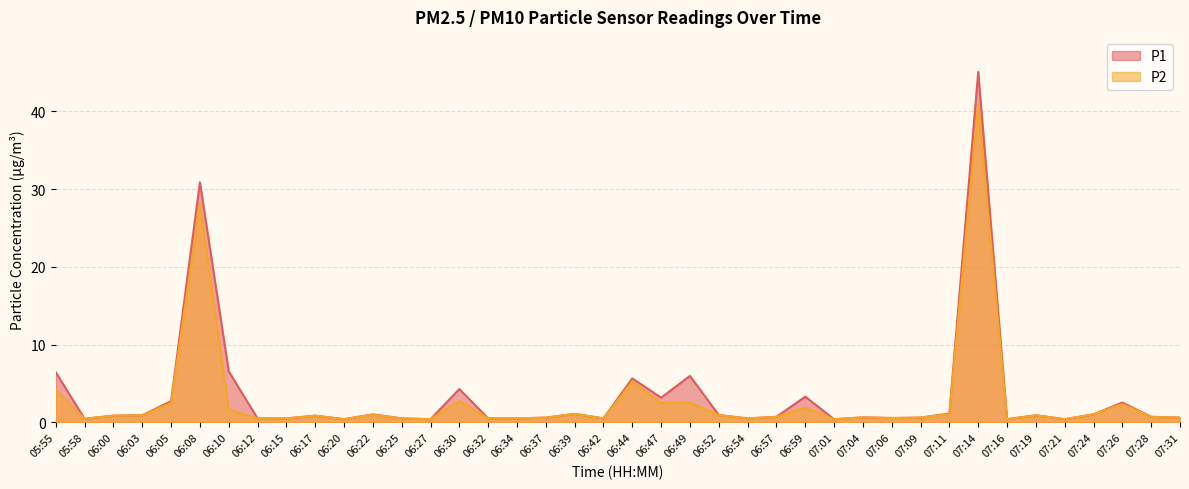

Reading right to left, transcribe all the data shown in this chart.

P1: 0.6	0.7	2.5	1.0	0.4	0.9	0.4	45.1	1.1	0.6	0.6	0.6	0.4	3.3	0.7	0.5	0.9	6.0	3.2	5.7	0.5	1.1	0.6	0.5	0.5	4.3	0.4	0.5	1.0	0.4	0.8	0.5	0.5	6.5	30.9	2.7	0.9	0.8	0.5	6.4
P2: 0.6	0.7	2.4	1.0	0.4	0.9	0.4	40.9	1.1	0.6	0.6	0.6	0.4	1.9	0.7	0.5	0.9	2.5	2.5	5.2	0.5	1.1	0.6	0.5	0.5	2.8	0.4	0.5	1.0	0.4	0.8	0.5	0.5	1.6	28.1	2.5	0.9	0.8	0.5	4.2